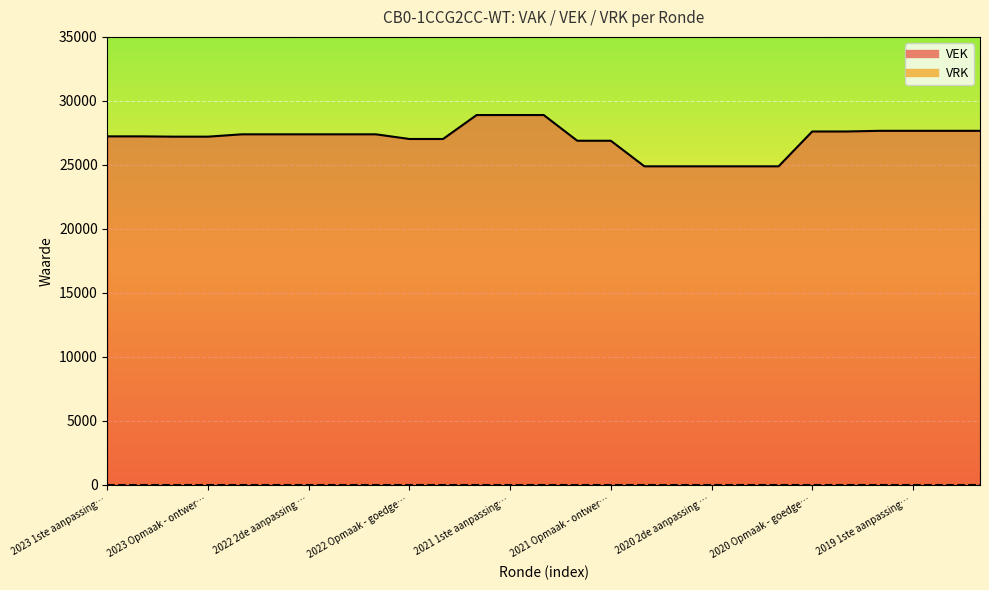

What position from the right is 2019 1ste aanpassing – goedgekeurd?

4